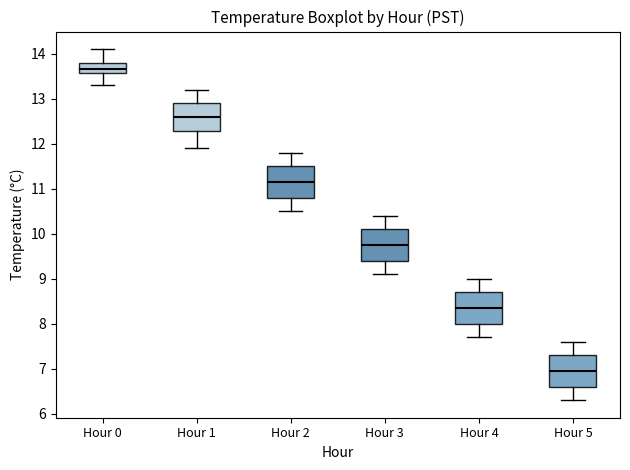

Which box's median line is the lowest?

Hour 5